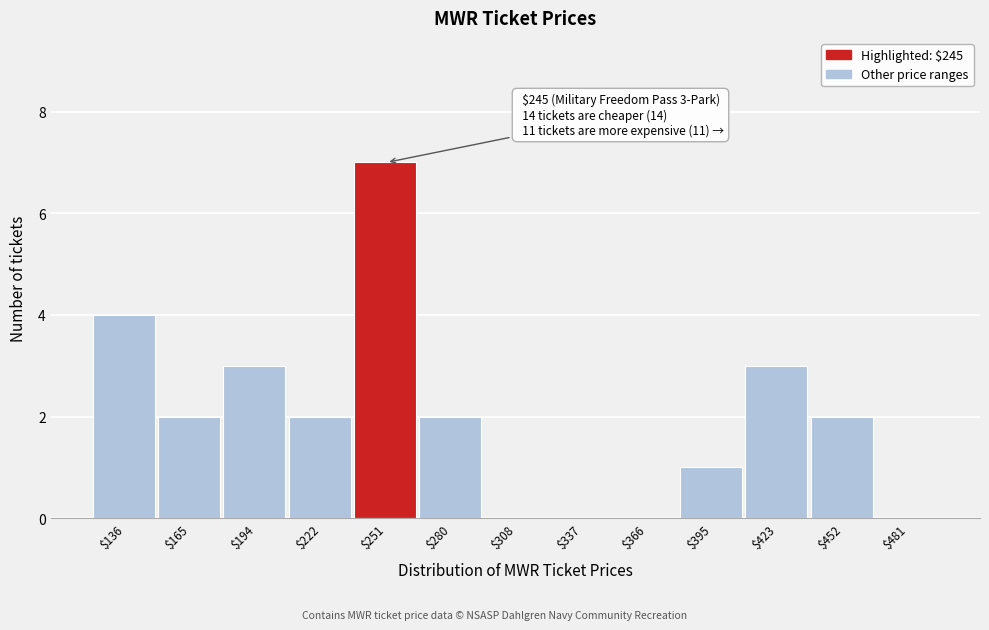

Over which range of the x-axis is the bar tallest?

235 to 265